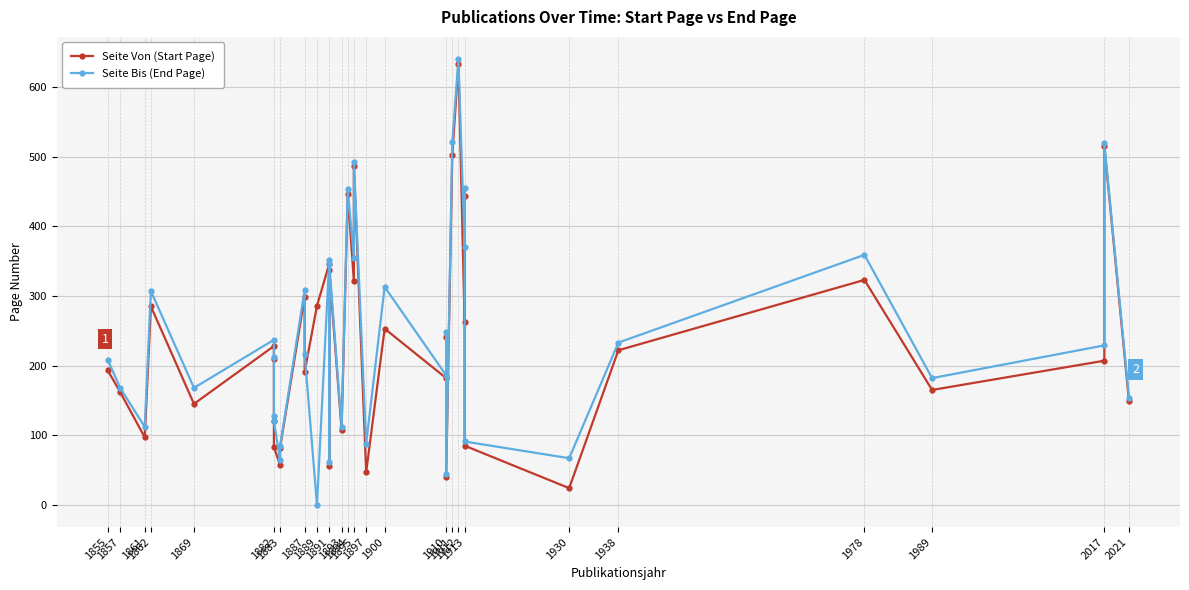

What is the difference between the maximum and minimum values in the Seite Bis (End Page) series?

640